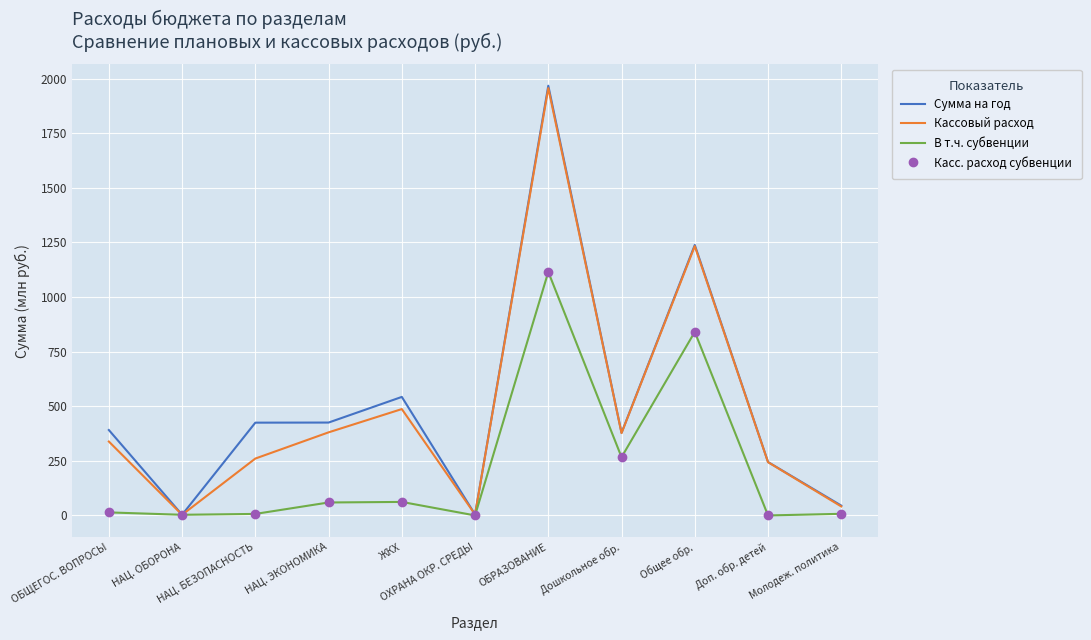

Which series has the widest spread of values?

Сумма на год